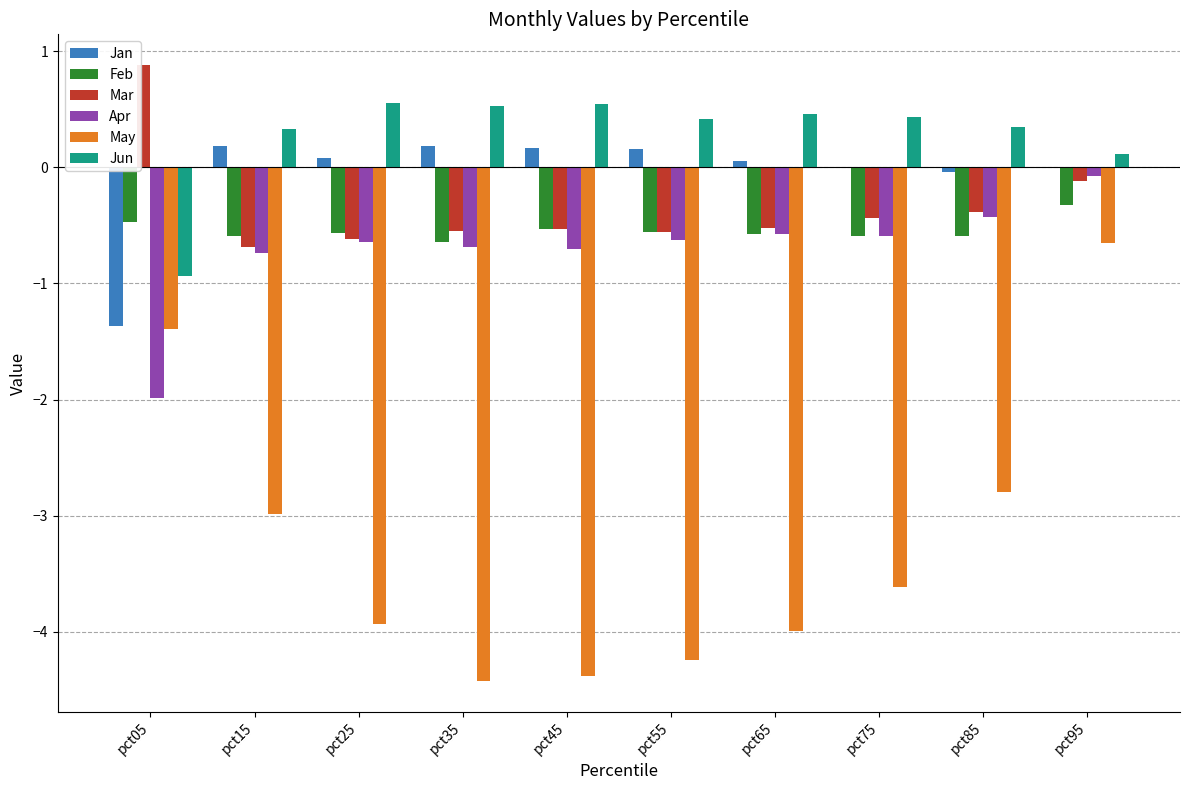

Between pct35 and pct95, which series saw the biggest shift?

May